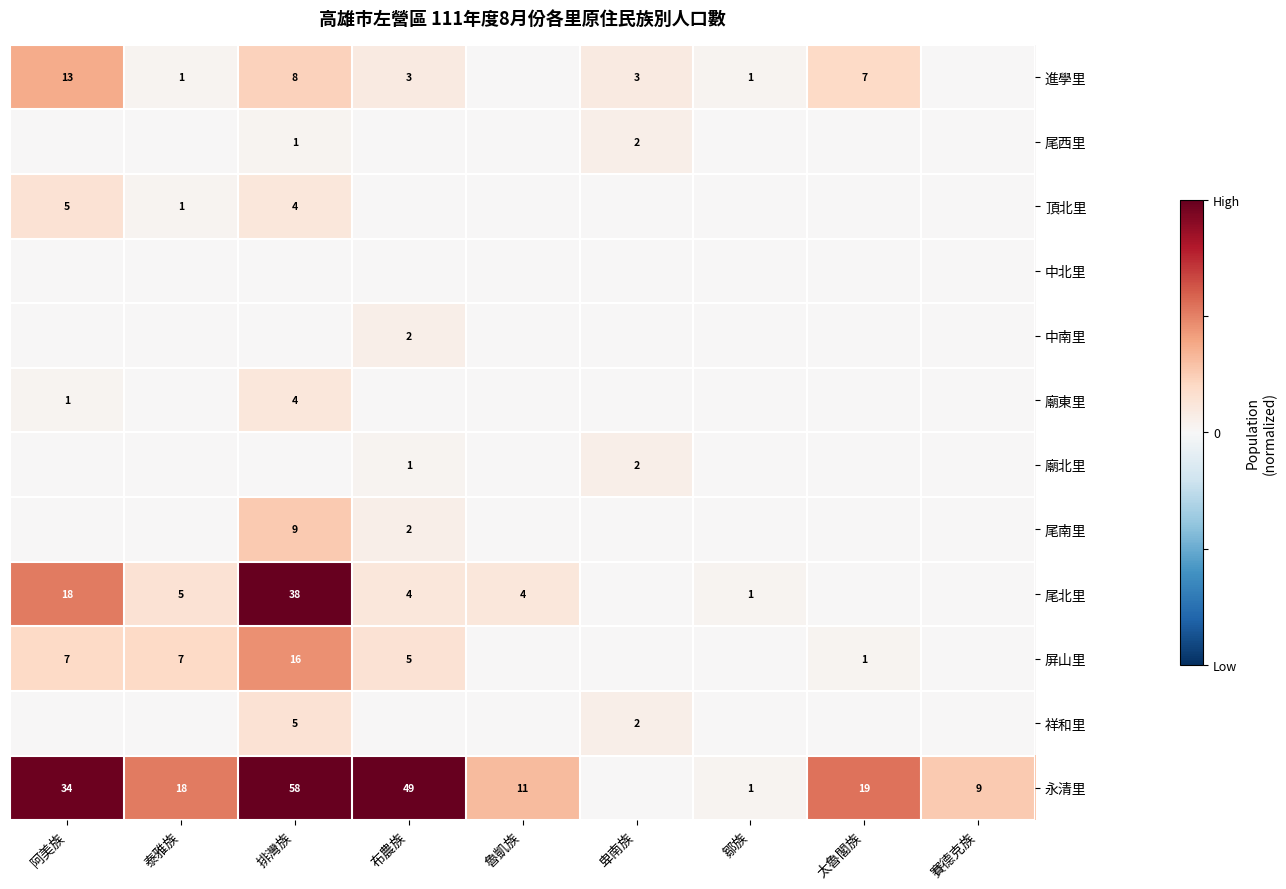

Is it true that 尾南里 equals 0.0 at 泰雅族?

True